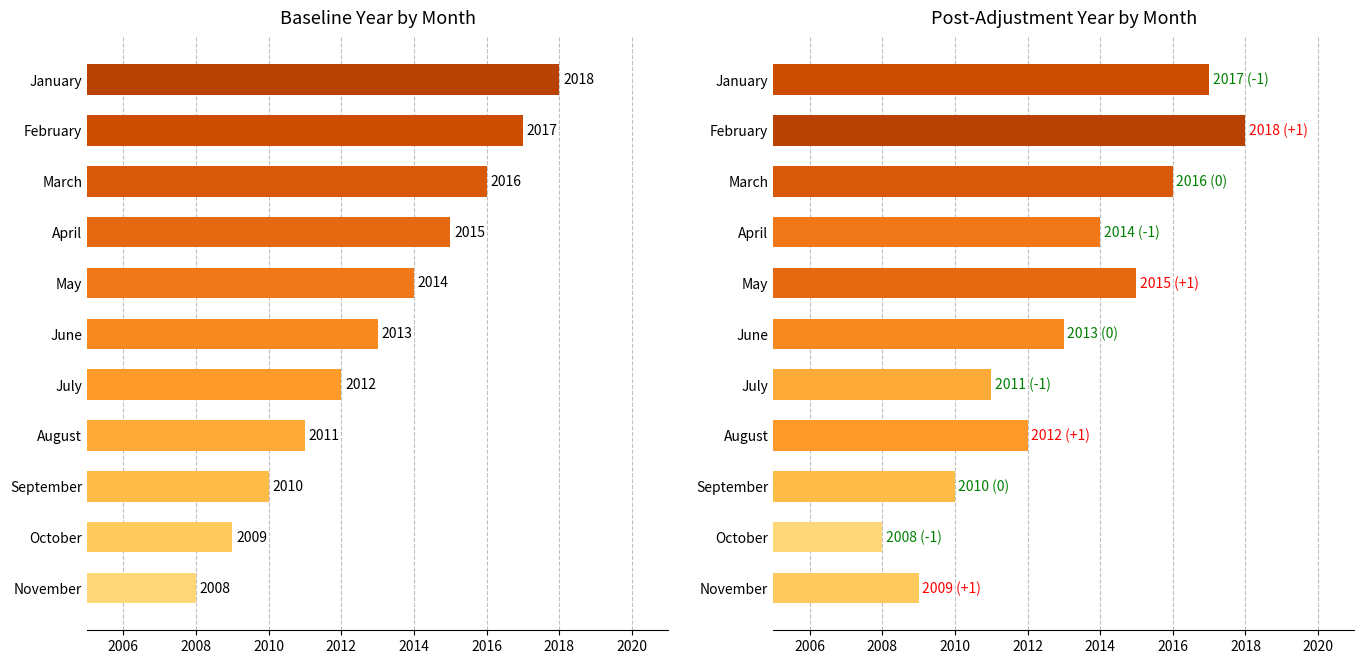

At how many categories does at least one series exceed 2008?

11